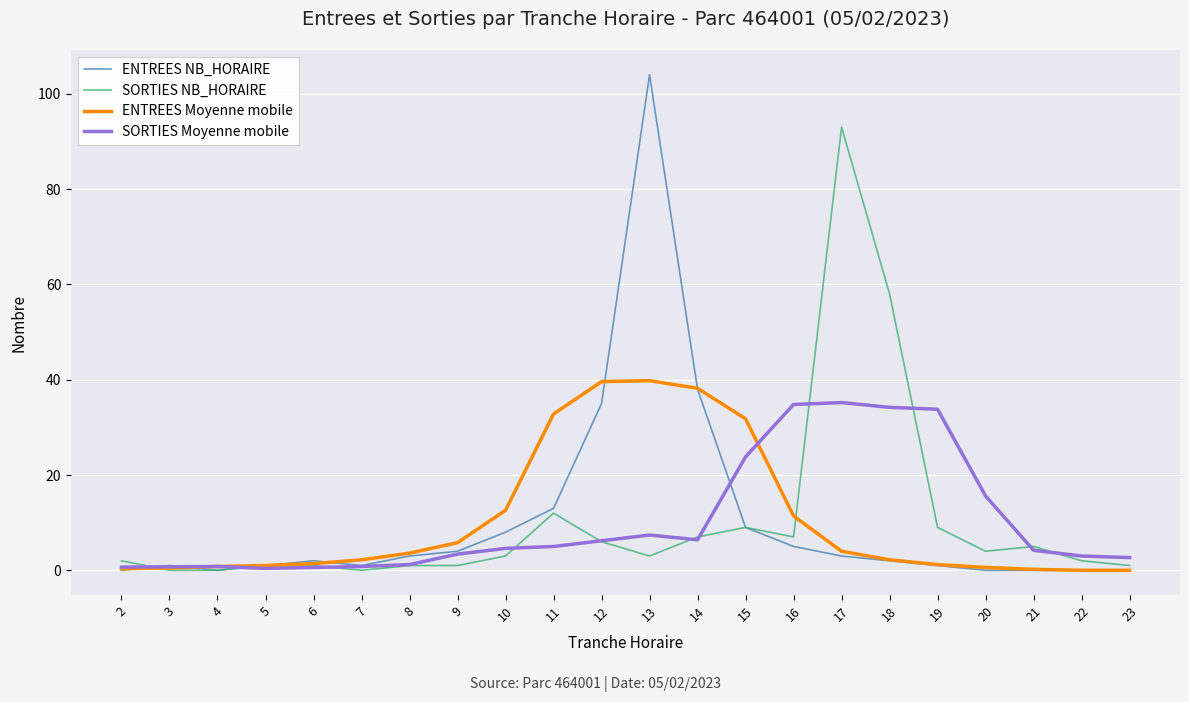

At which category is the sum across all series the highest?

13